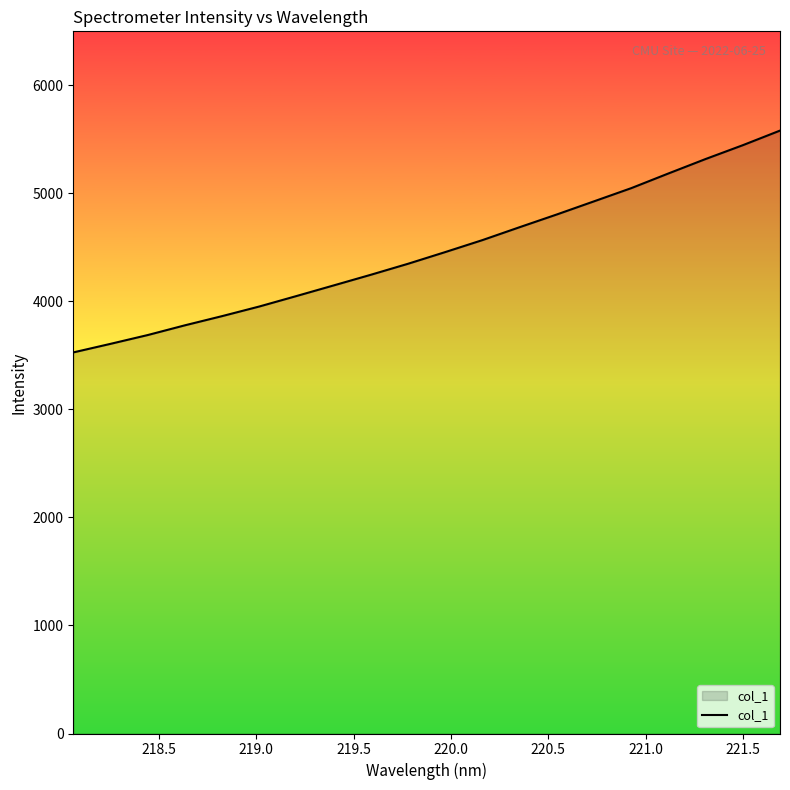

How many values are below 4457?

10